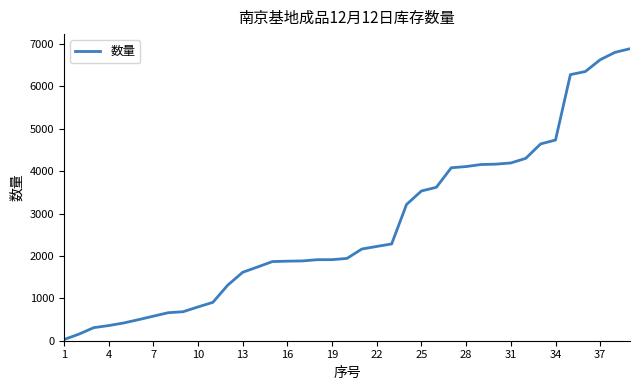

What is the difference between the maximum and minimum values?

6864